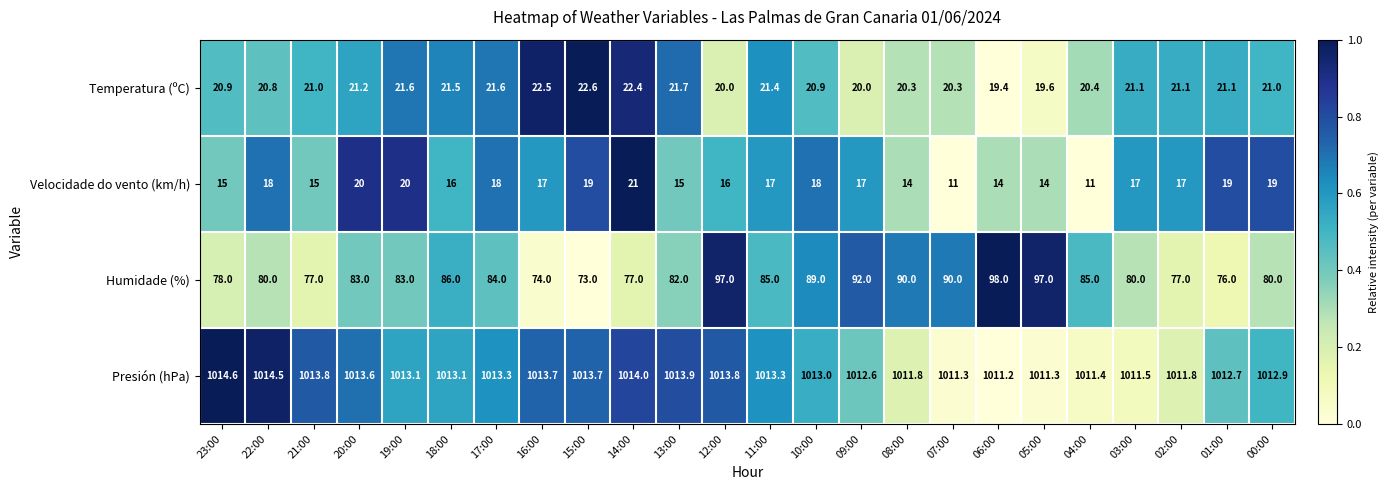

Which series has the widest spread of values?

Humidade (%)